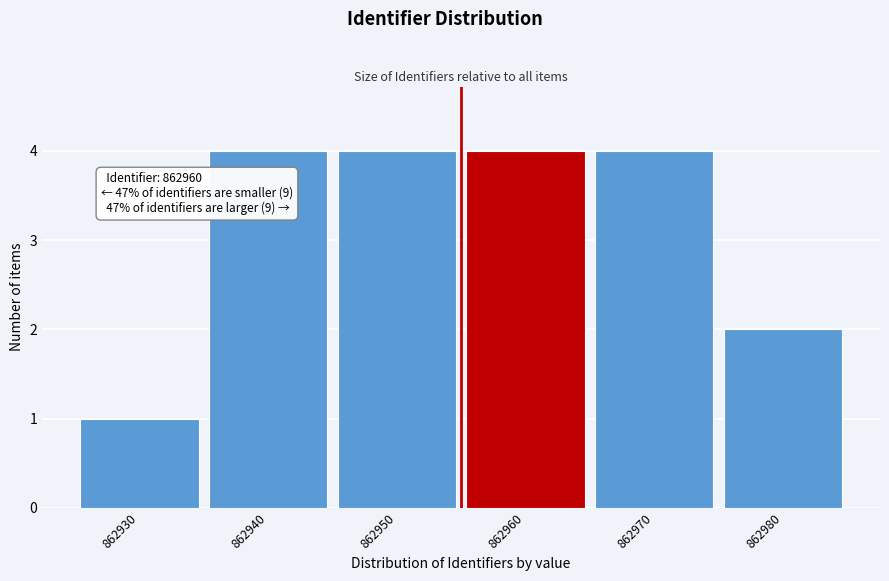

Reading left to right, list all the values displayed in this chart.

1	4	4	4	4	2